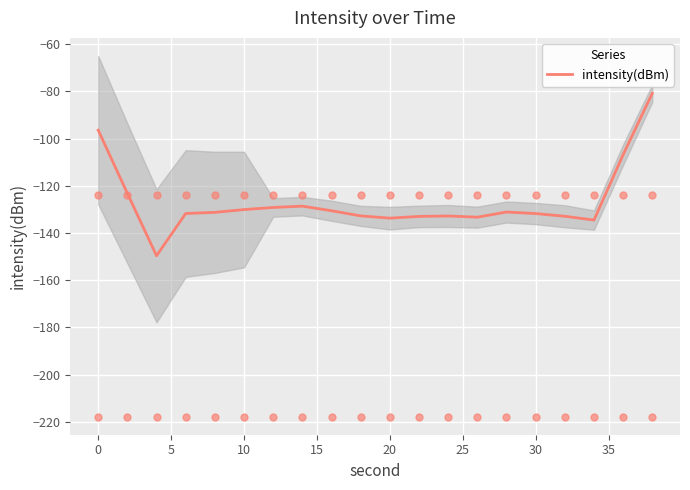

What is the change in value from 25 to 17?

-5.3